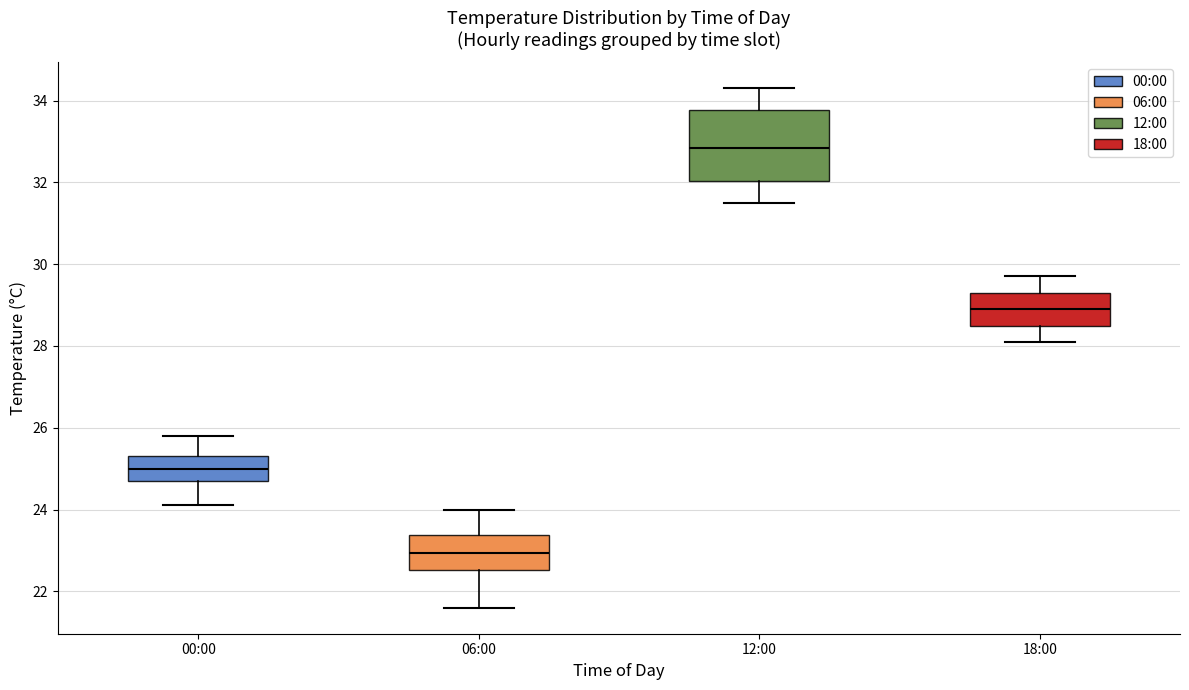

Where does the median line of the box for 06:00 sit on the y-axis? The values are not printed on the chart, so give them approximately, as read against the axis.

23.0